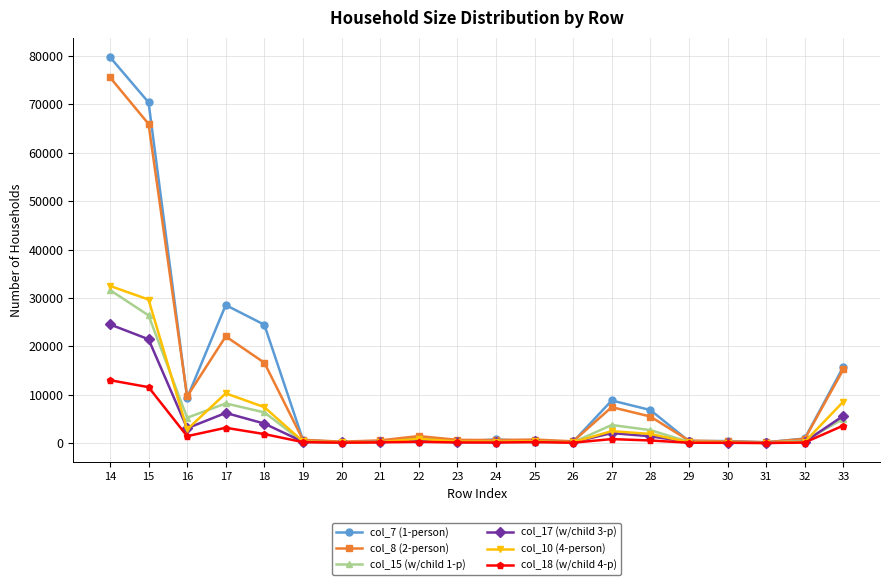

Is the value of col_7 (1-person) at 14 greater than the value of col_18 (w/child 4-p) at 33?

Yes